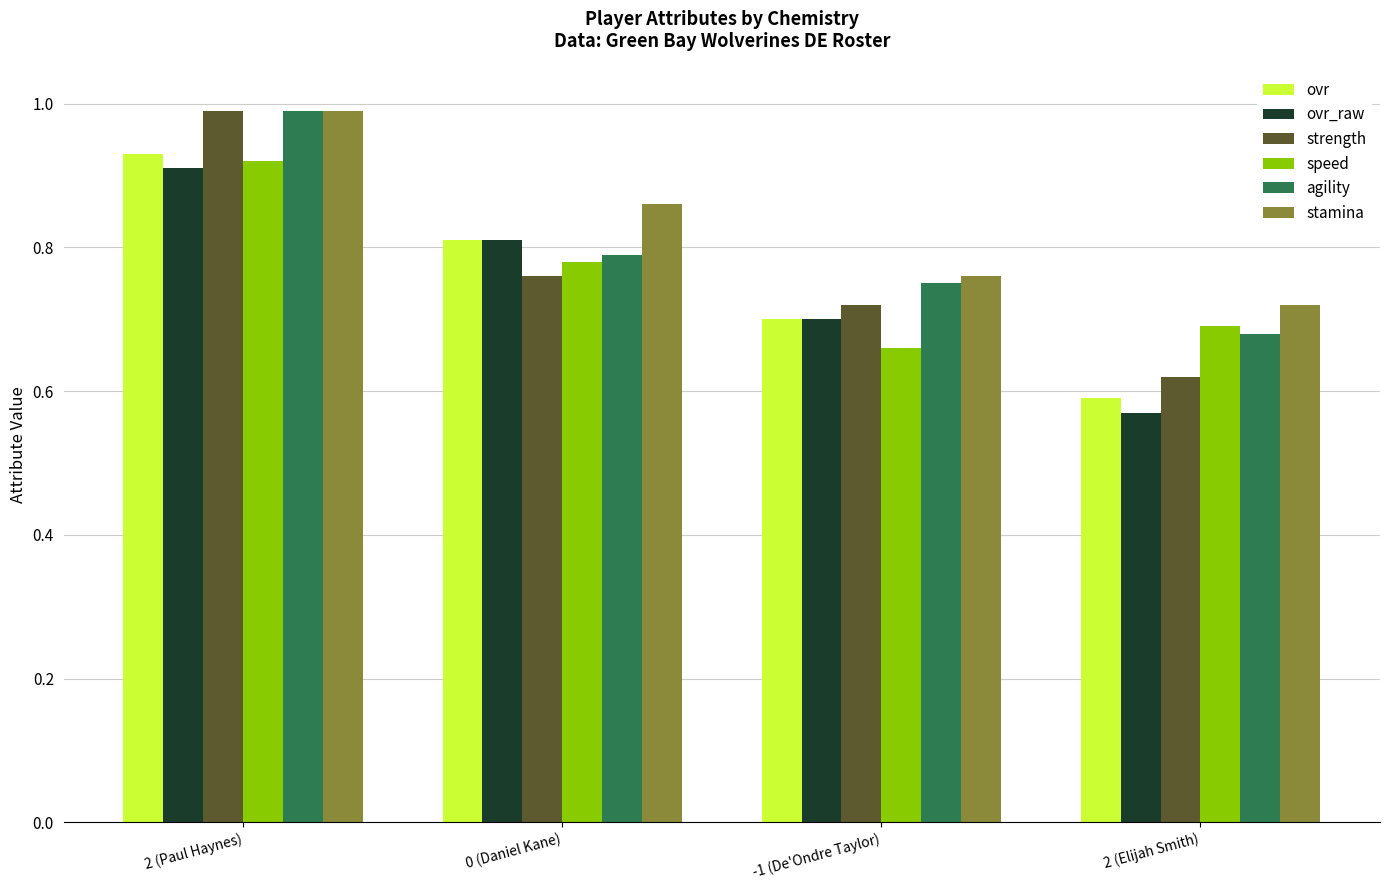

The ovr_raw series shows 1.1 at 0 (Daniel Kane). True or false?

False